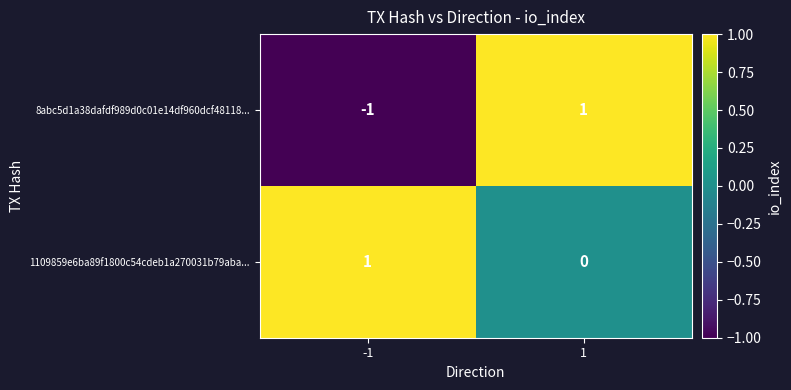

Reading right to left, transcribe all the data shown in this chart.

8abc5d1a38dafdf989d0c01e14df960dcf48118...: 1	-1
1109859e6ba89f1800c54cdeb1a270031b79aba...: 0	1